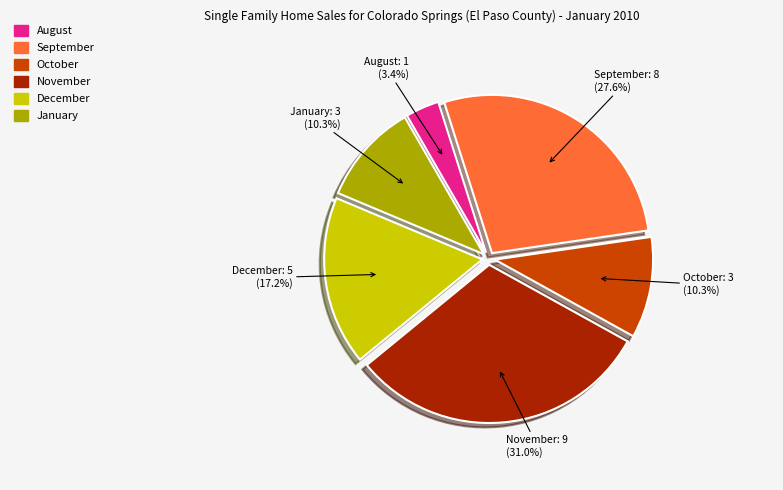

Is there any slice that represents more than half of the pie?

No